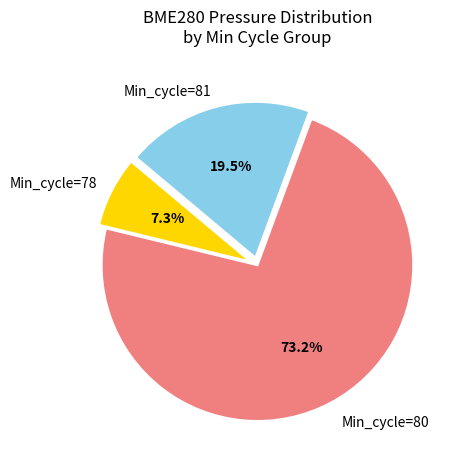

Is there a majority slice in this chart?

Yes